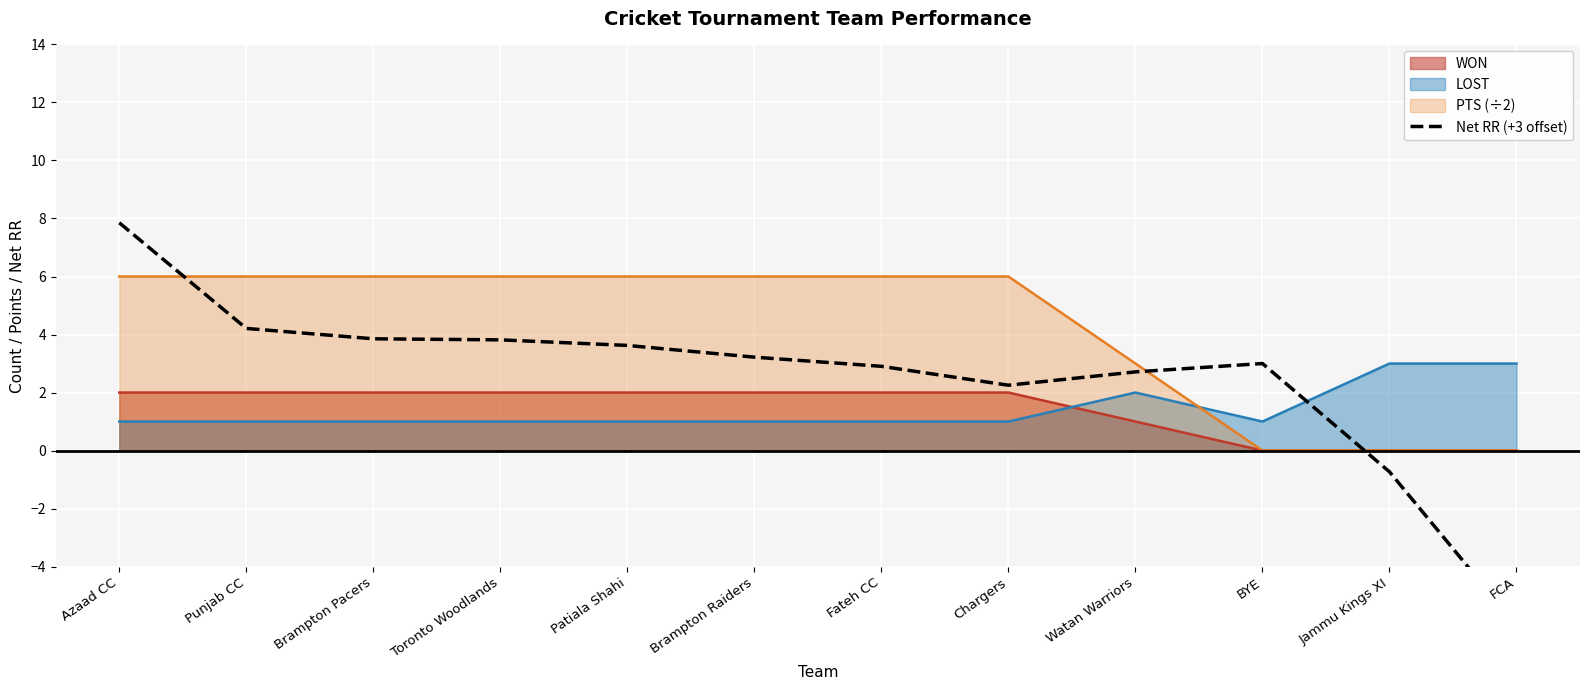

True or false: the data shows 7.3 at Punjab CC.

False